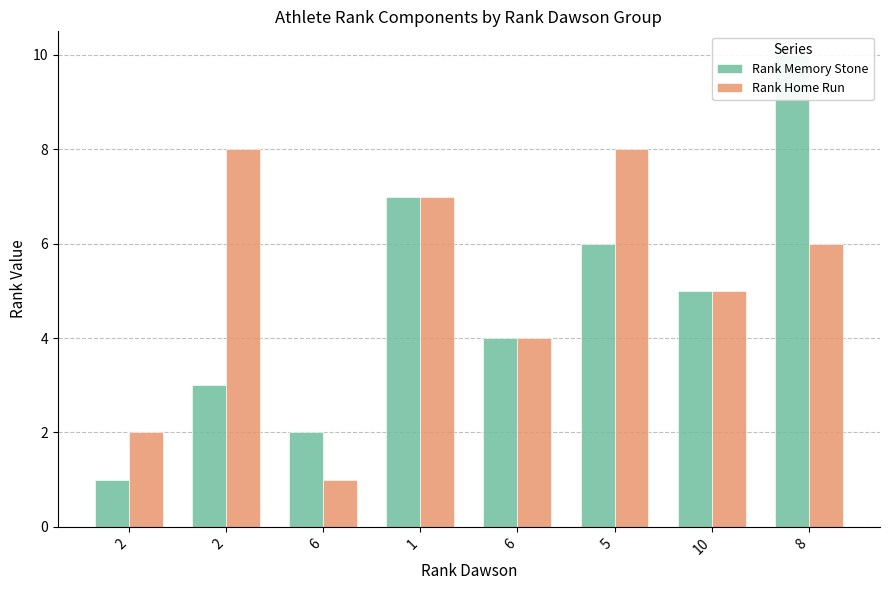

What is the label of the 8th bar from the left?

8